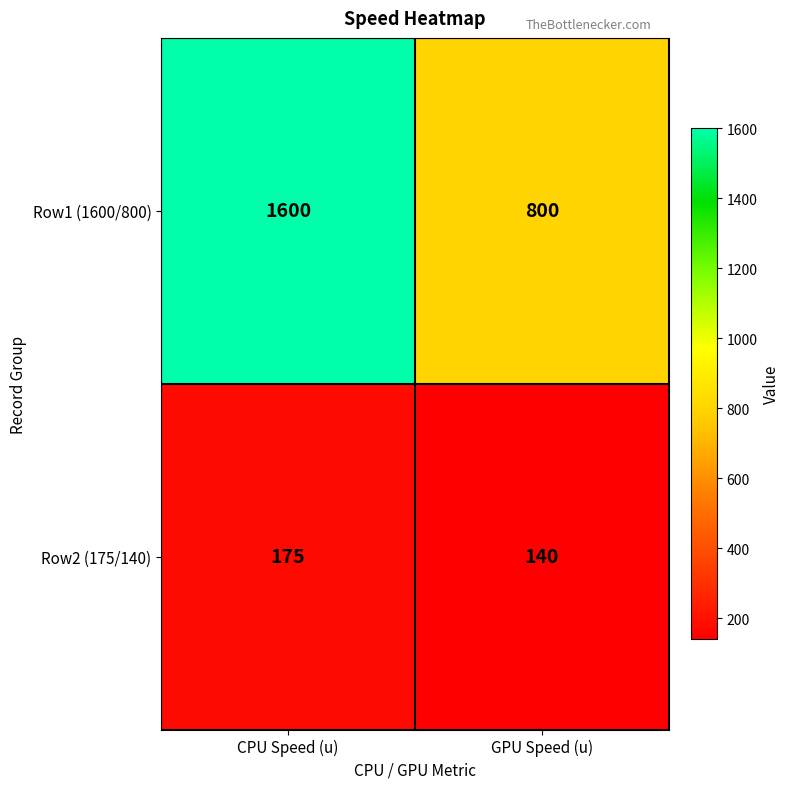

What is the highest value of the Row2 (175/140) series?

175